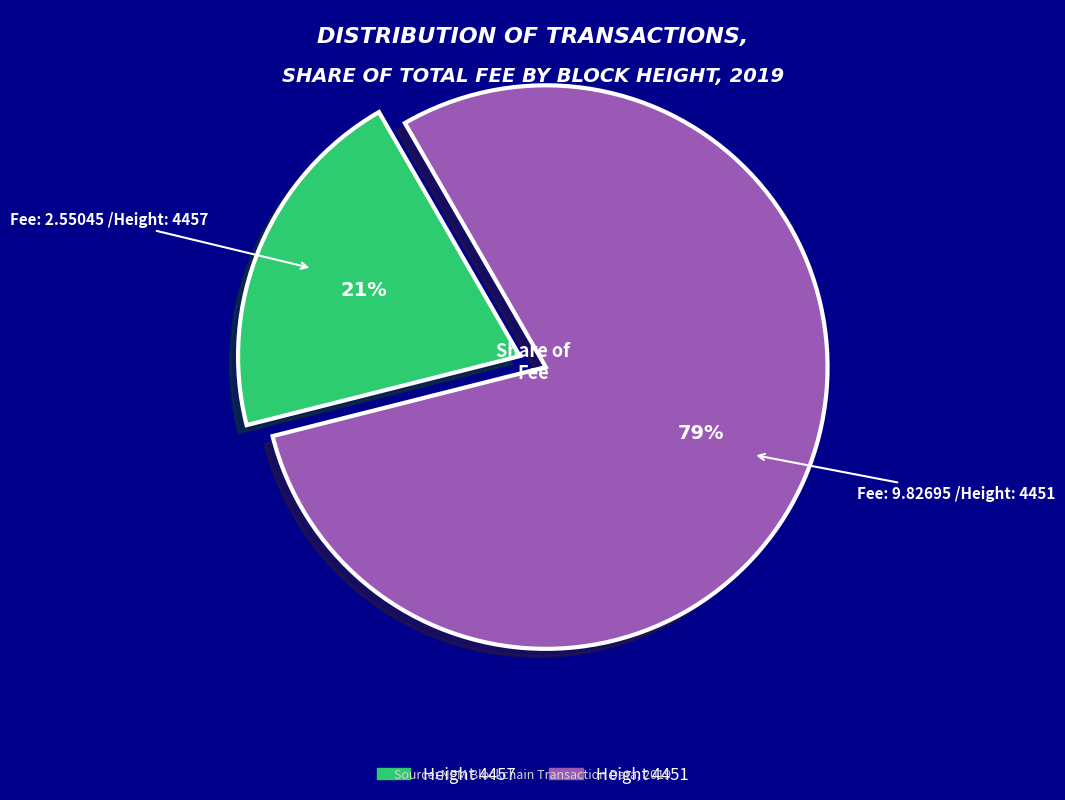

Is there a majority slice in this chart?

Yes